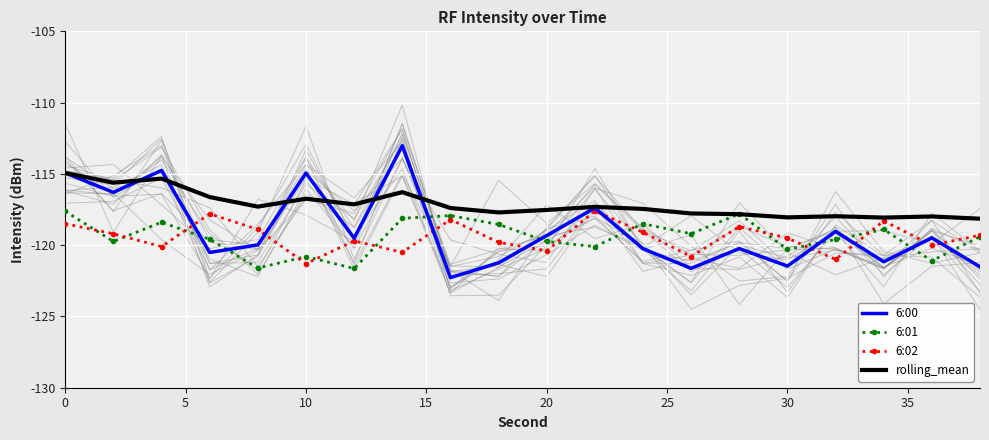

The value of 6:00 at 20 is -66.2. True or false?

False